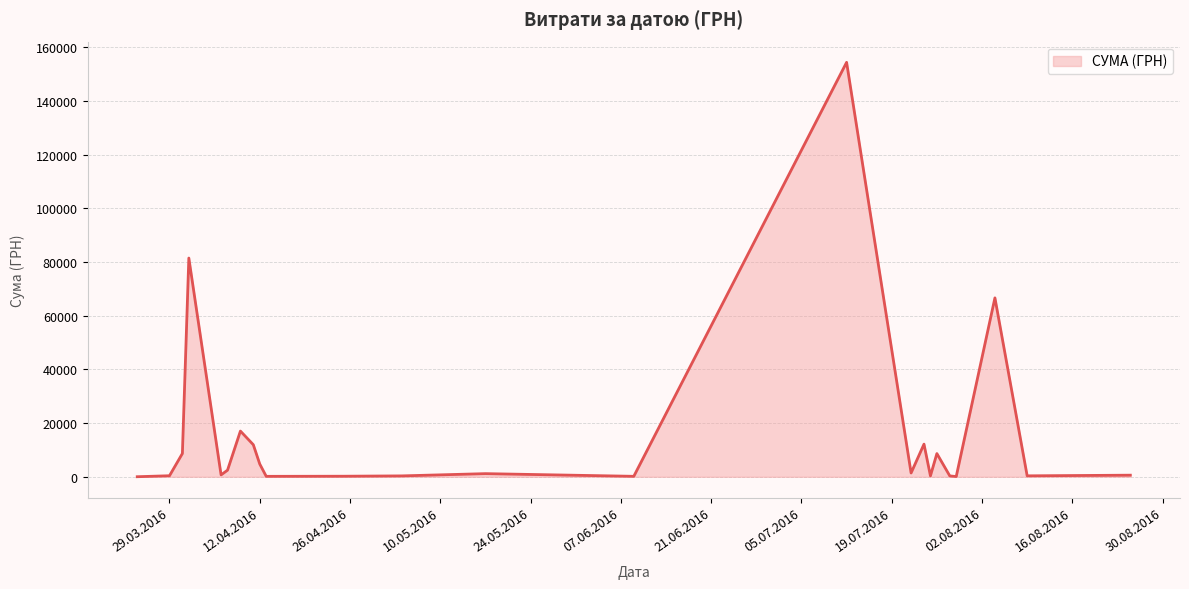

What is the difference between the maximum and minimum values?

154406.2